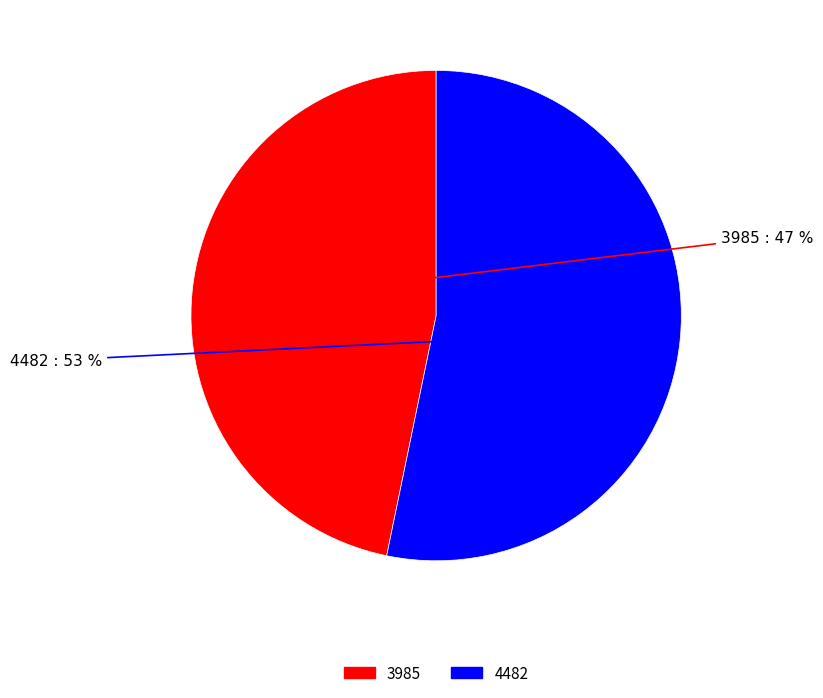

The 3985 slice represents 47% of the pie. True or false?

True